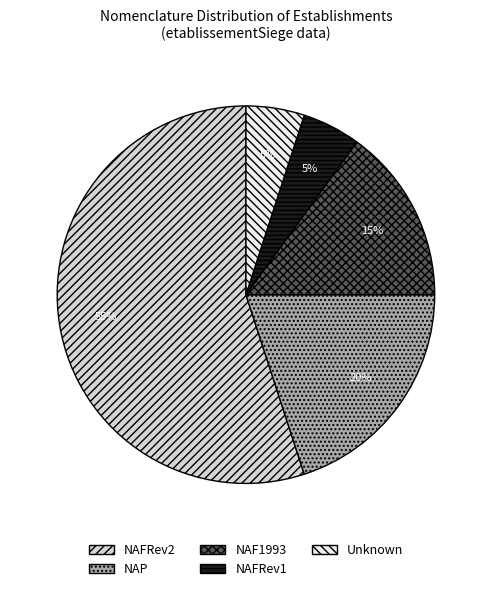

What is the largest slice in the pie chart?

NAFRev2